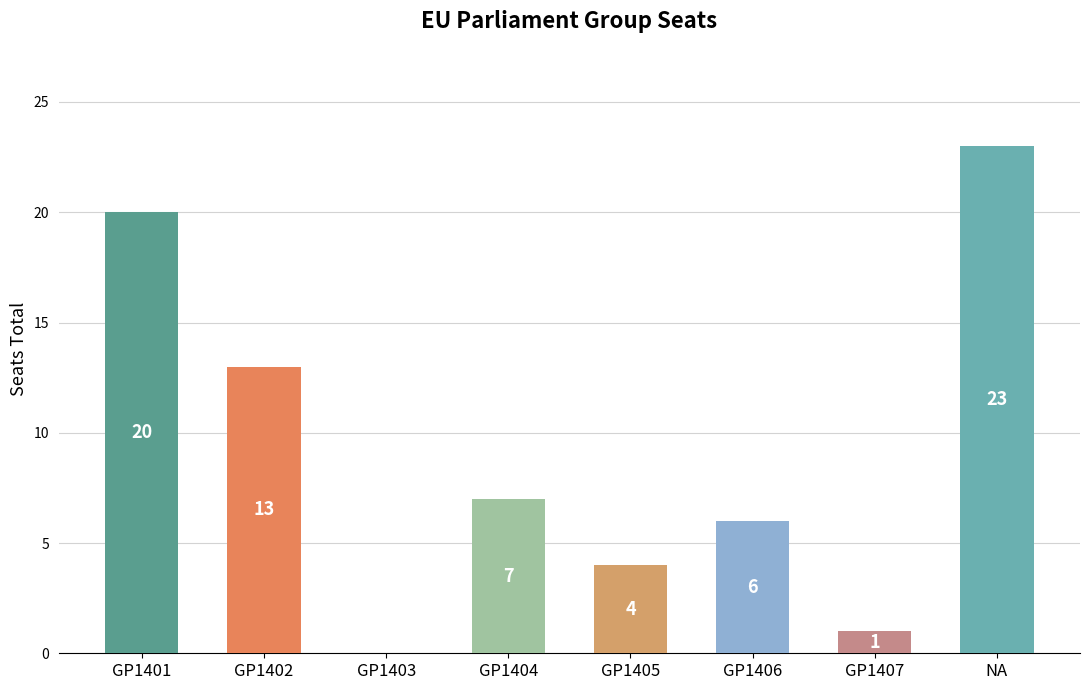

What is the ratio of the value at GP1402 to the value at GP1407?

13.0